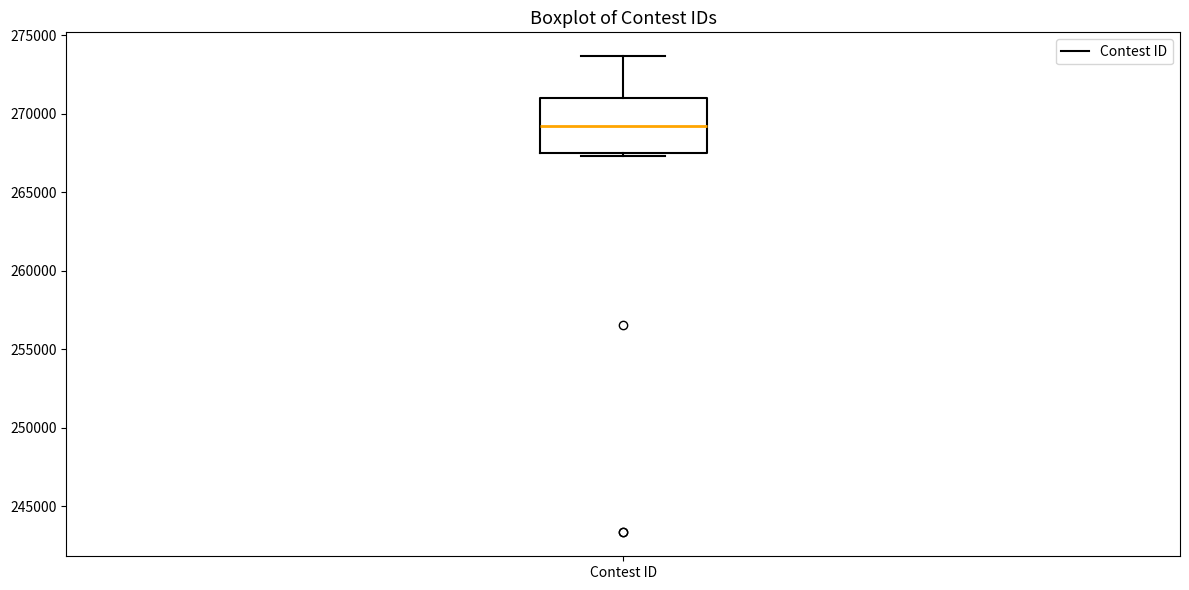

Transcribe this box plot: give where the median line is, the range the box spans, and where the two whiskers end, as read against the y-axis. The values are not printed on the chart, so give them approximately, as read against the axis.

median 269000, box 267500 to 271000, whiskers 267500 (just below the box's lower edge) to 273500